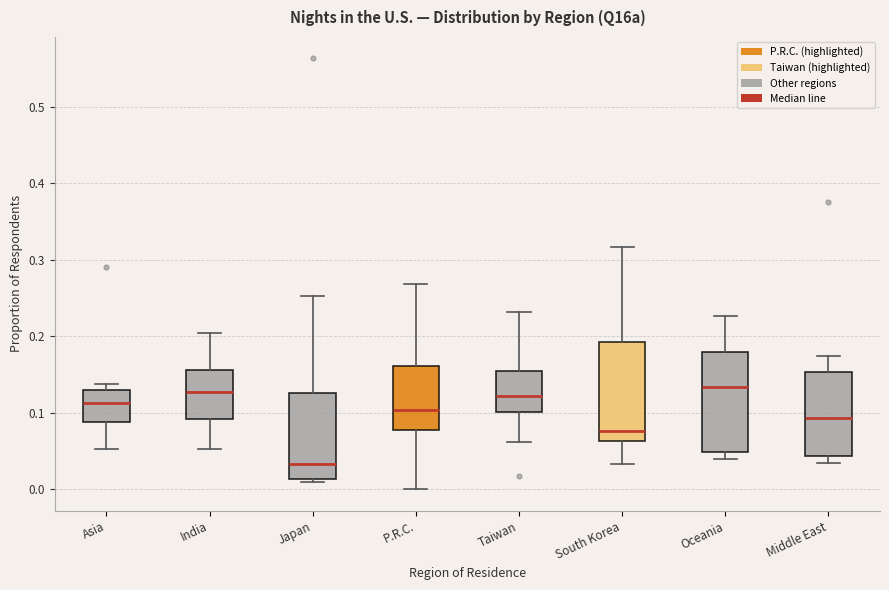

Reading left to right, read every box against the y-axis: the position of its median line, the range the box covers, and the ends of its whiskers. The values are not printed on the chart, so give them approximately, as read against the axis.

Asia: median 0.11, box 0.09 to 0.13, whiskers 0.05 to 0.14
India: median 0.13, box 0.09 to 0.16, whiskers 0.05 to 0.20
Japan: median 0.03, box 0.01 to 0.13, whiskers 0.01 (just below the box's lower edge) to 0.25
P.R.C.: median 0.10, box 0.08 to 0.16, whiskers 0.00 to 0.27
Taiwan: median 0.12, box 0.10 to 0.15, whiskers 0.06 to 0.23
South Korea: median 0.08, box 0.06 to 0.19, whiskers 0.03 to 0.32
Oceania: median 0.13, box 0.05 to 0.18, whiskers 0.04 to 0.23
Middle East: median 0.09, box 0.04 to 0.15, whiskers 0.03 to 0.17